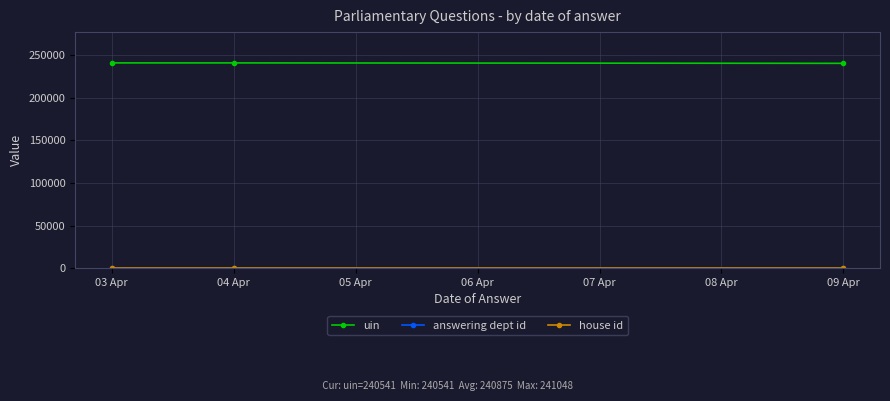

What is the value of the answering dept id point at the 1st from the left?

1